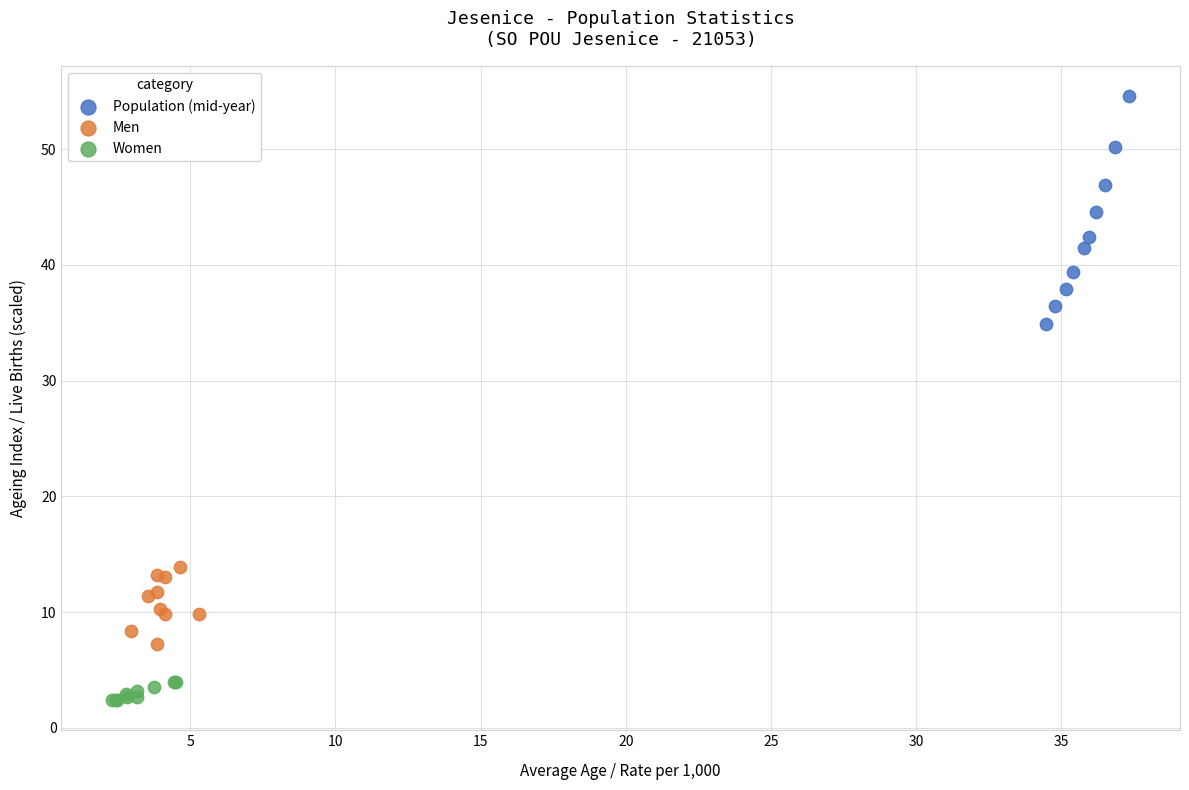

Which series contains the lowest Y value?

Women